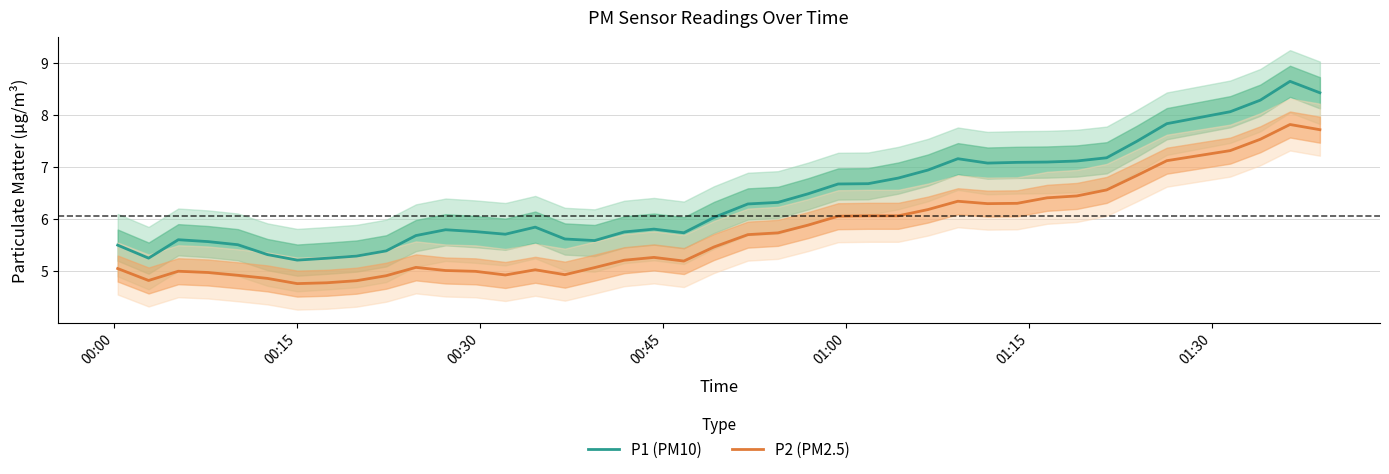

How many data points in P2 (PM2.5) are above 5?

28